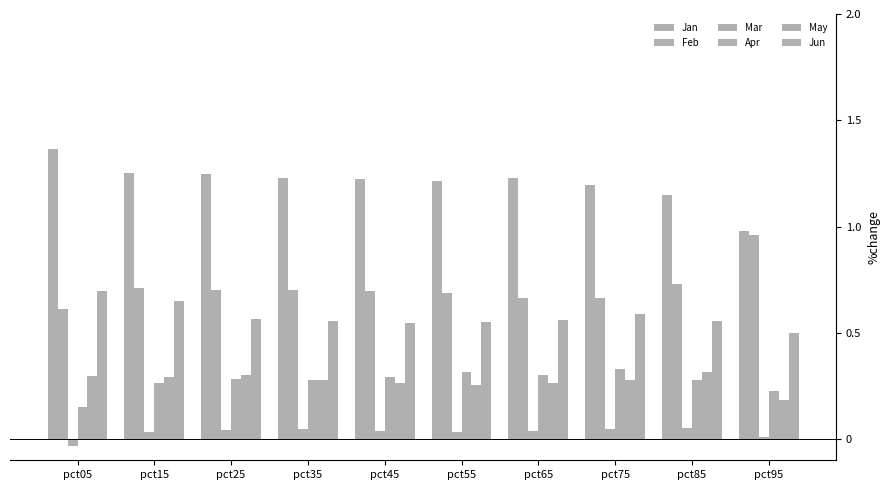

Count the number of categories in the chart.

10